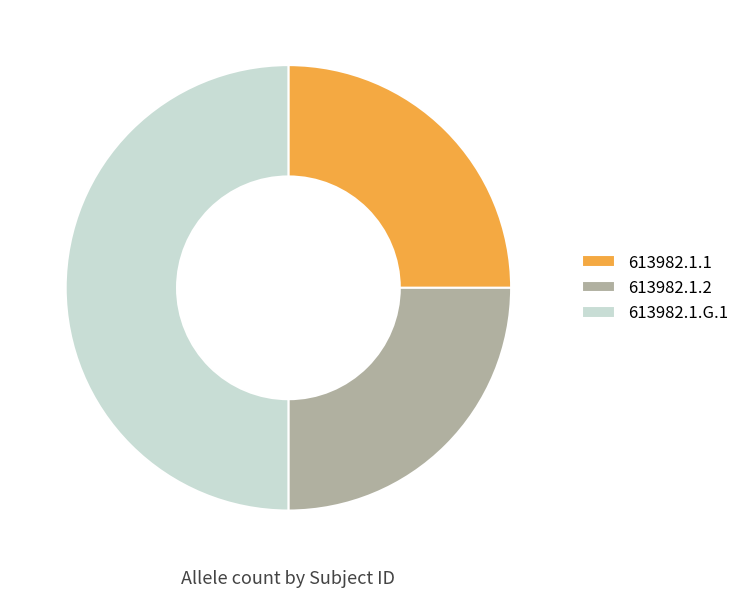

Which category has the biggest portion of the pie?

613982.1.G.1